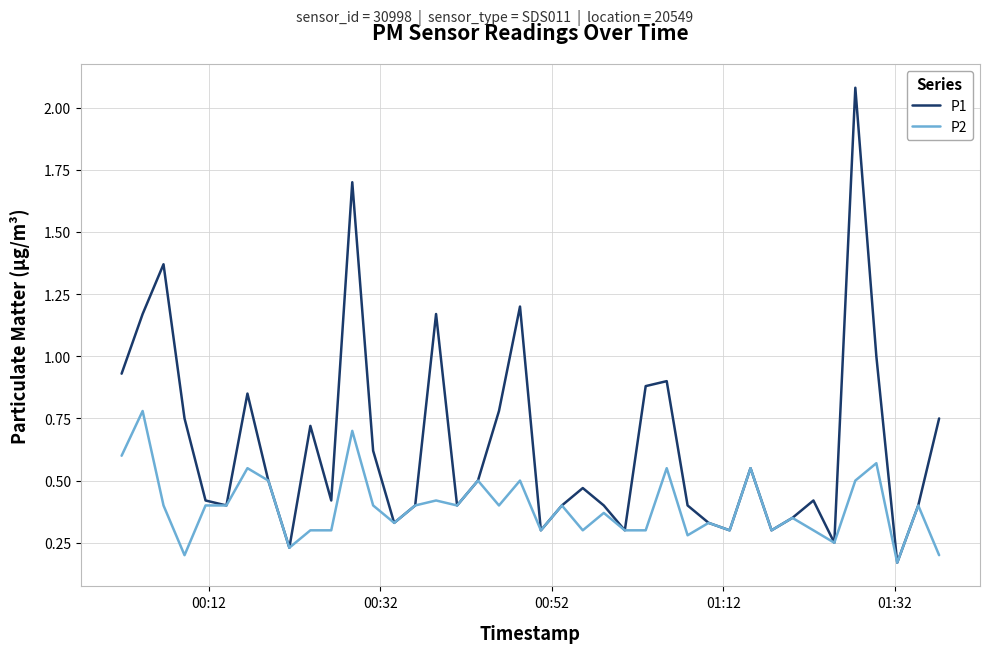

Does the chart have visible grid lines?

Yes